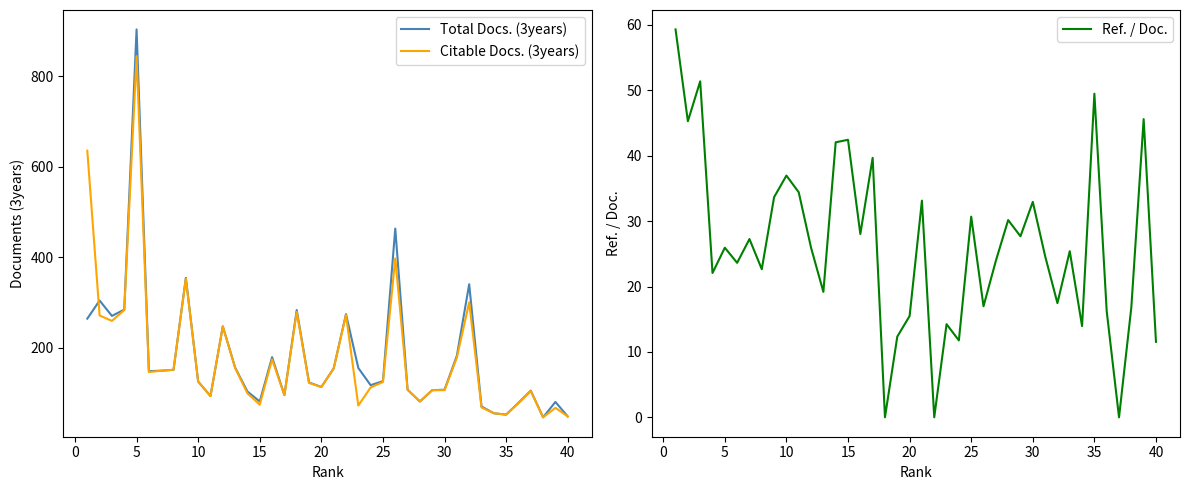

What is the highest value of the Total Docs. (3years) series?

903